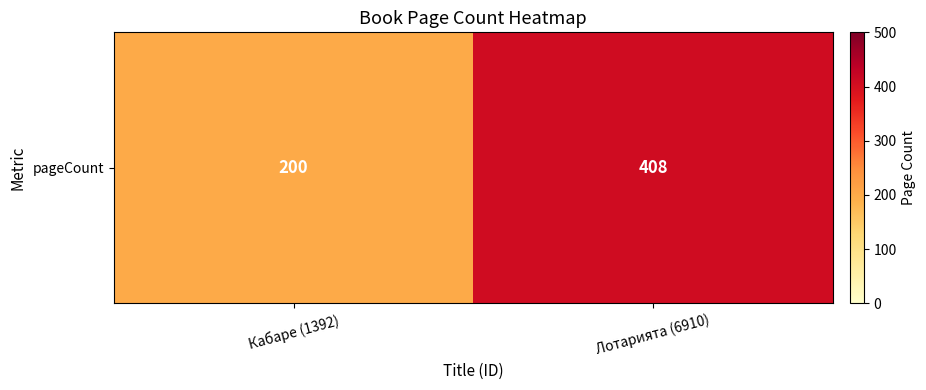

At which category does the chart reach its minimum across all series?

Кабаре (1392)